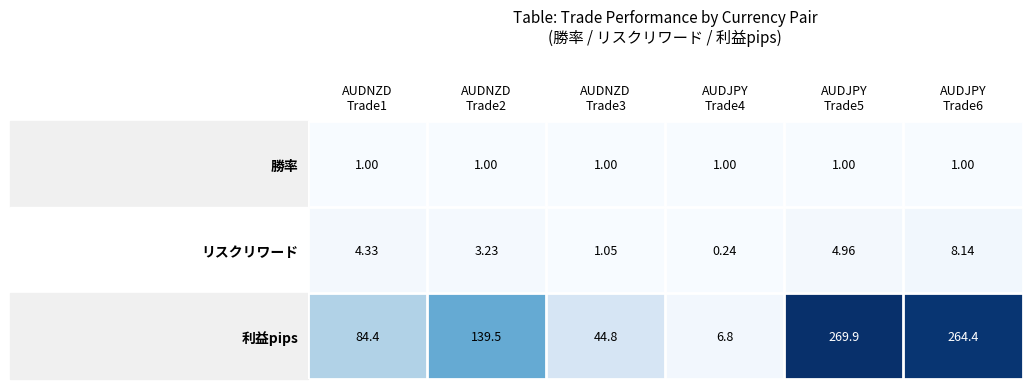

How many categories are shown in the chart?

6